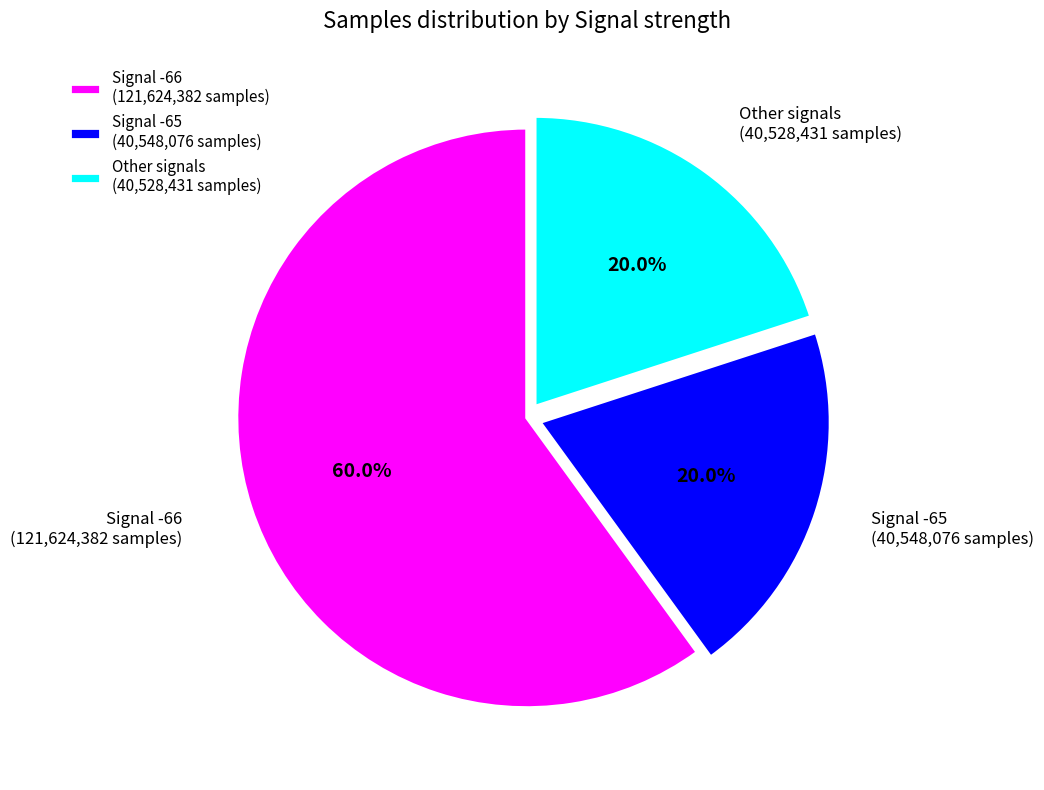

Count the number of slices in the pie.

3